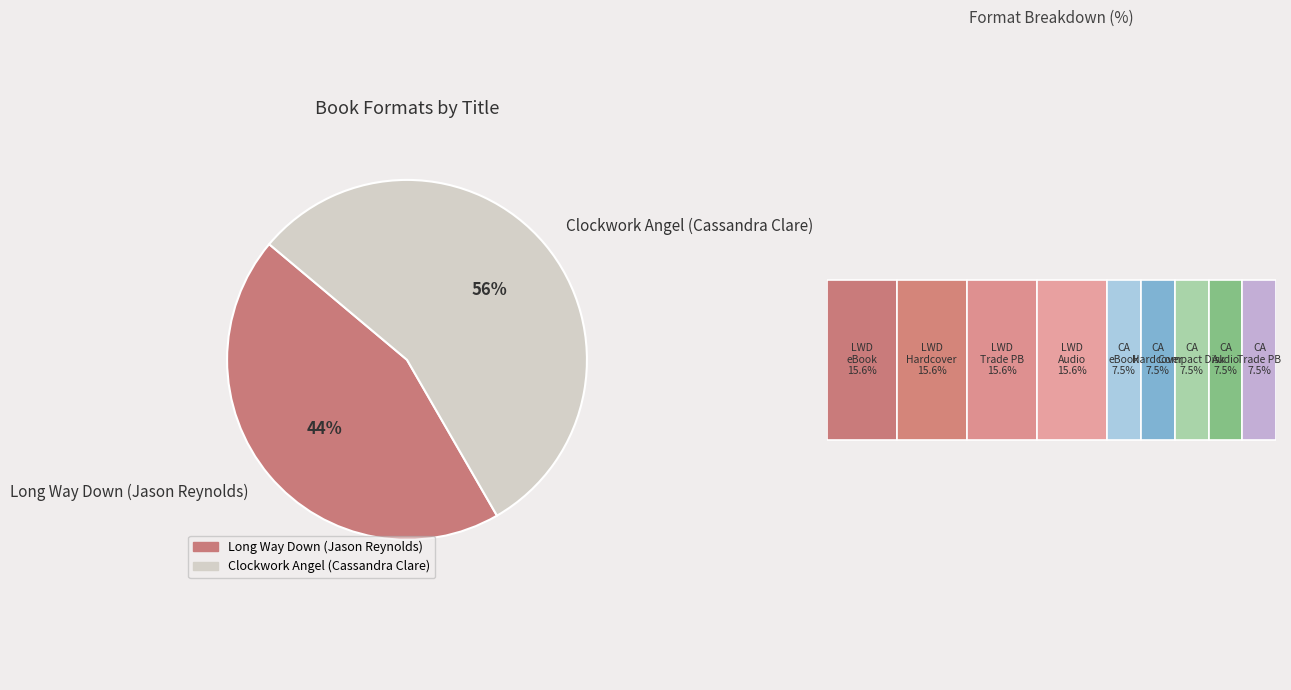

What portion of the pie excludes Long Way Down (eBook)?

84.4%